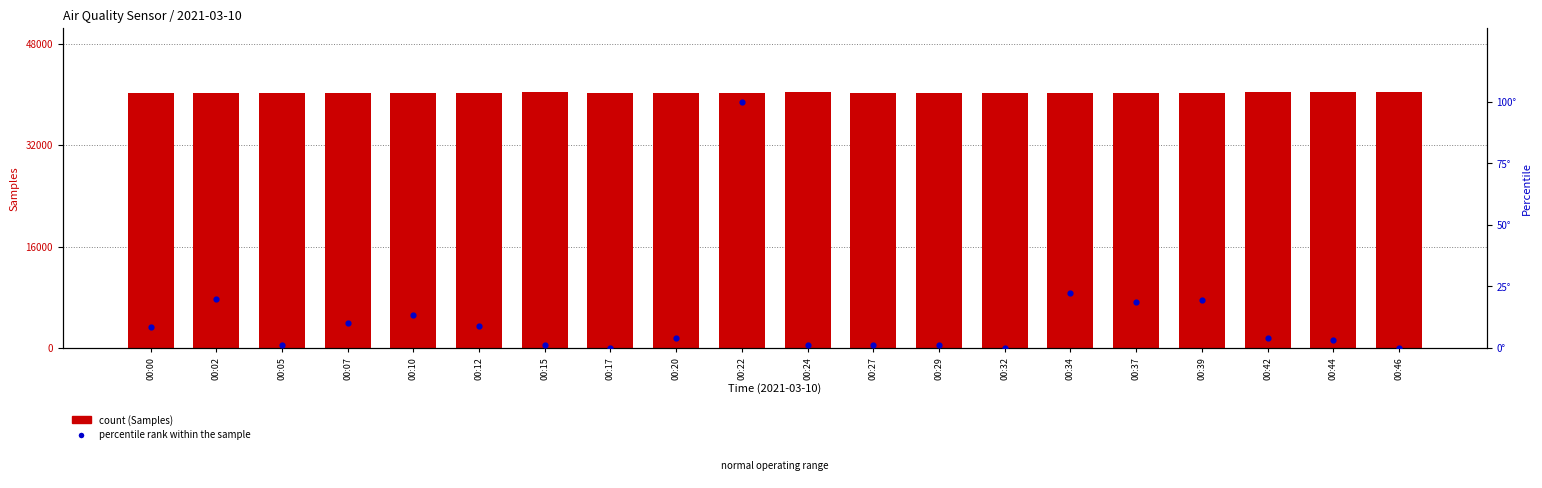

Which series reaches the maximum Y coordinate?

Samples (count)